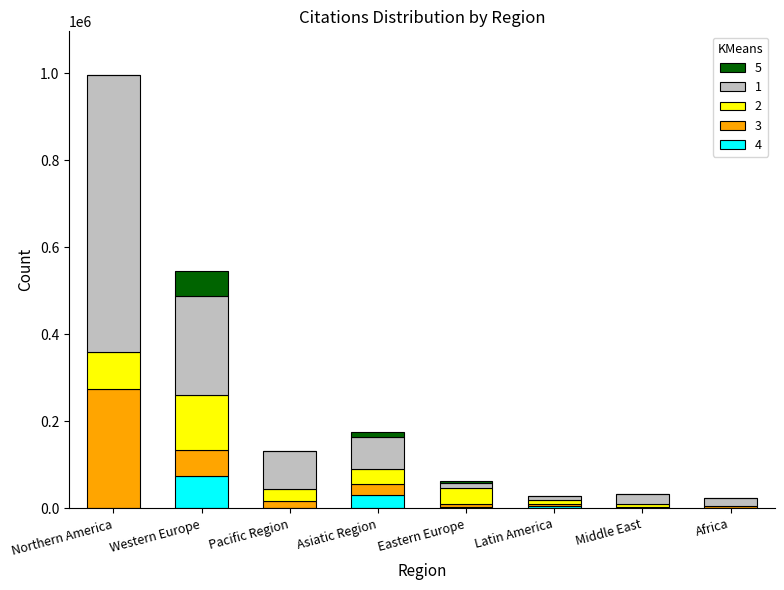

What is the total value across all series at Western Europe?

546219